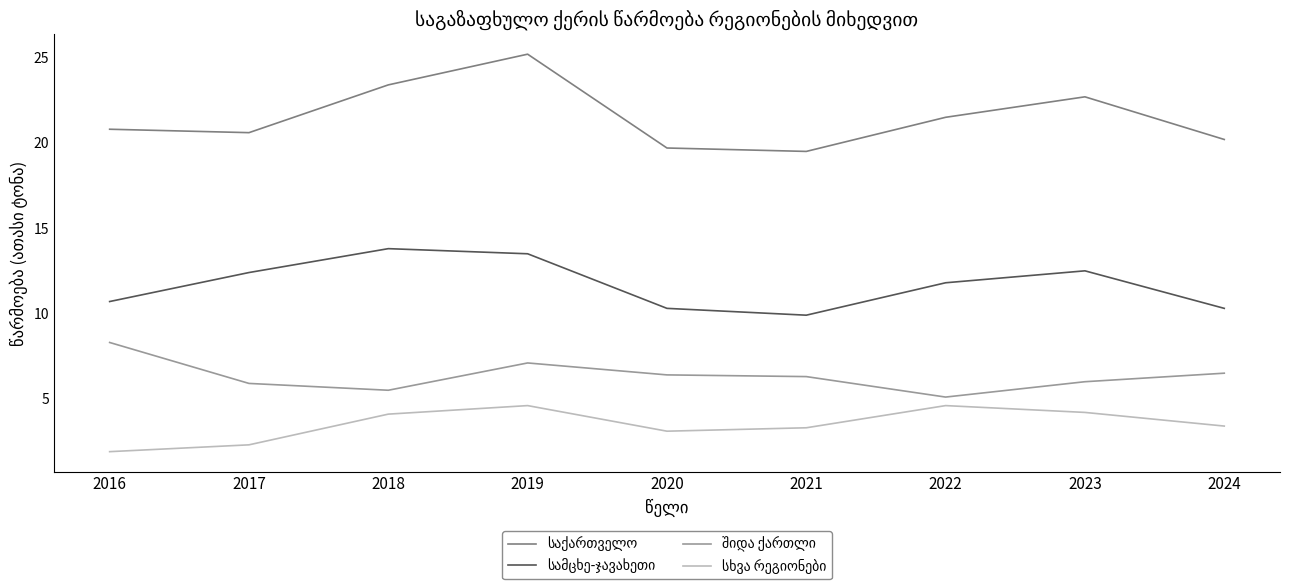

What is the maximum value shown in the chart?

25.2